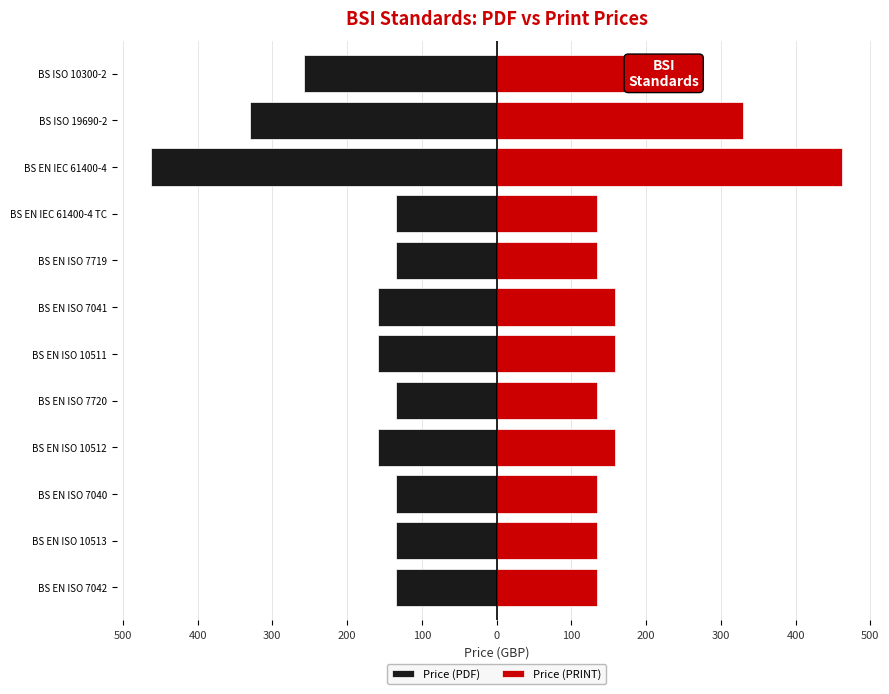

Reading left to right, what are all the values shown in this chart?

Price (PDF): -134	-134	-134	-158	-134	-158	-158	-134	-134	-462	-330	-258
Price (PRINT): 134	134	134	158	134	158	158	134	134	462	330	258